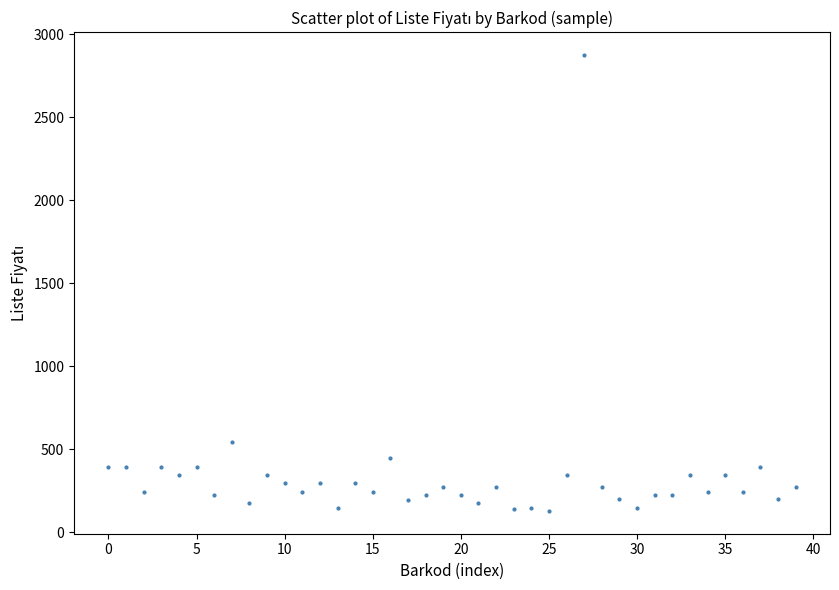

What is the range of Y values (max minus min)?

2746.5